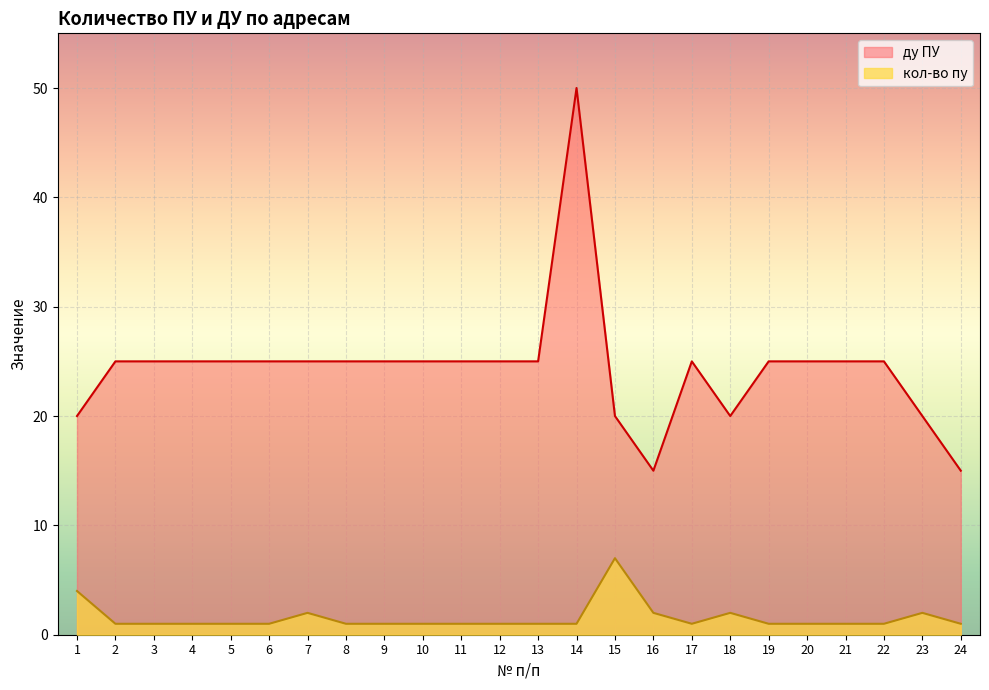

What are all the series names shown in the legend?

ду ПУ, кол-во пу